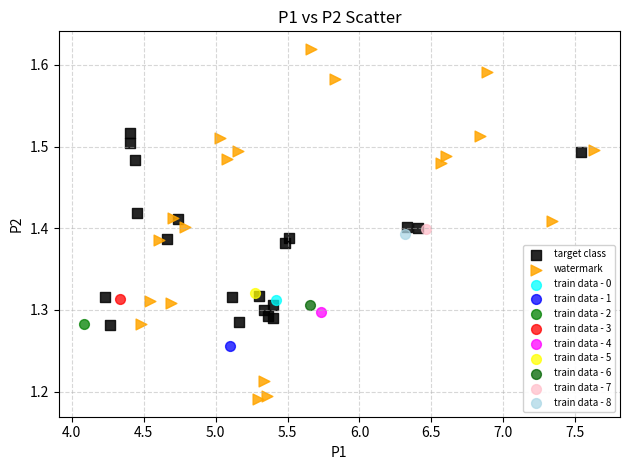

What are all the series names shown in the legend?

target class, watermark, train data - 0, train data - 1, train data - 2, train data - 3, train data - 4, train data - 5, train data - 6, train data - 7, train data - 8